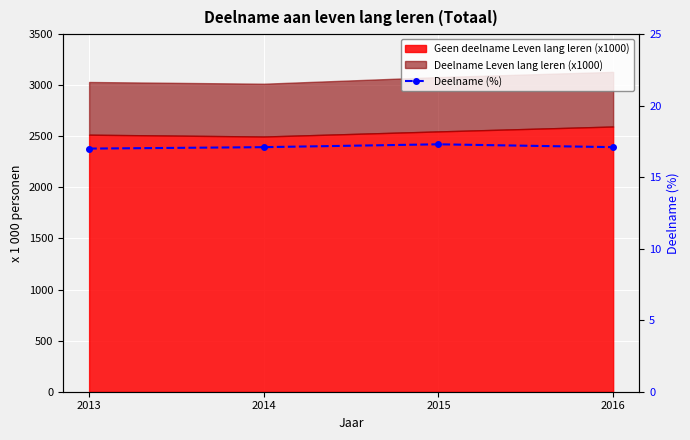

Is it true that the value at 2016 is 17.1?

True